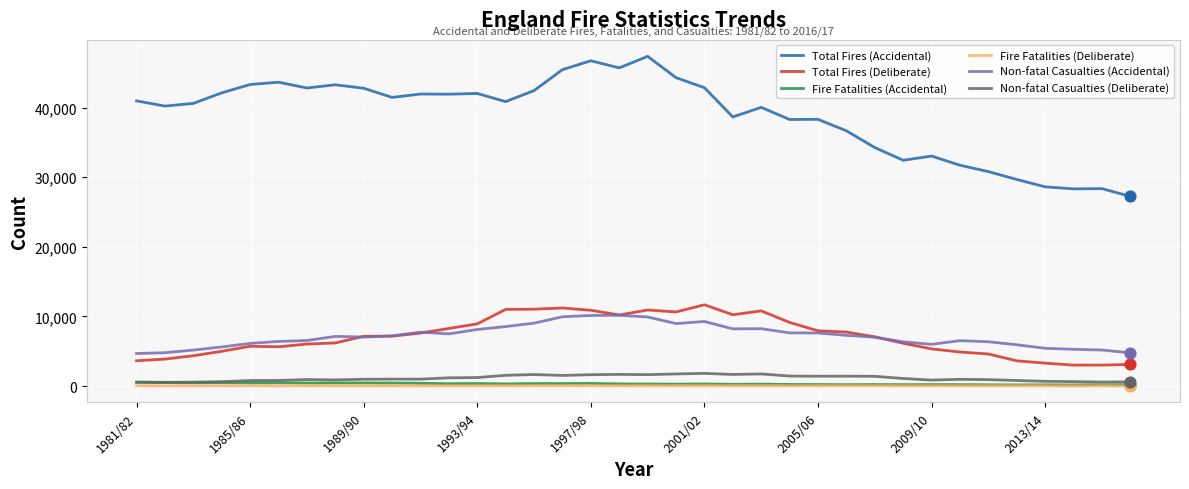

Which series has the largest total across all categories?

Total Fires (Accidental)